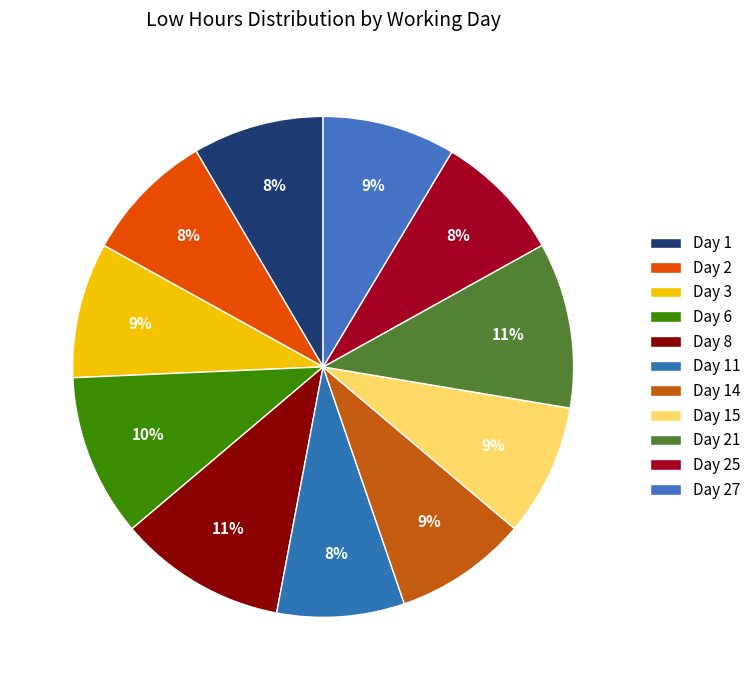

What percentage is the Day 3 slice, to the nearest percent?

9%